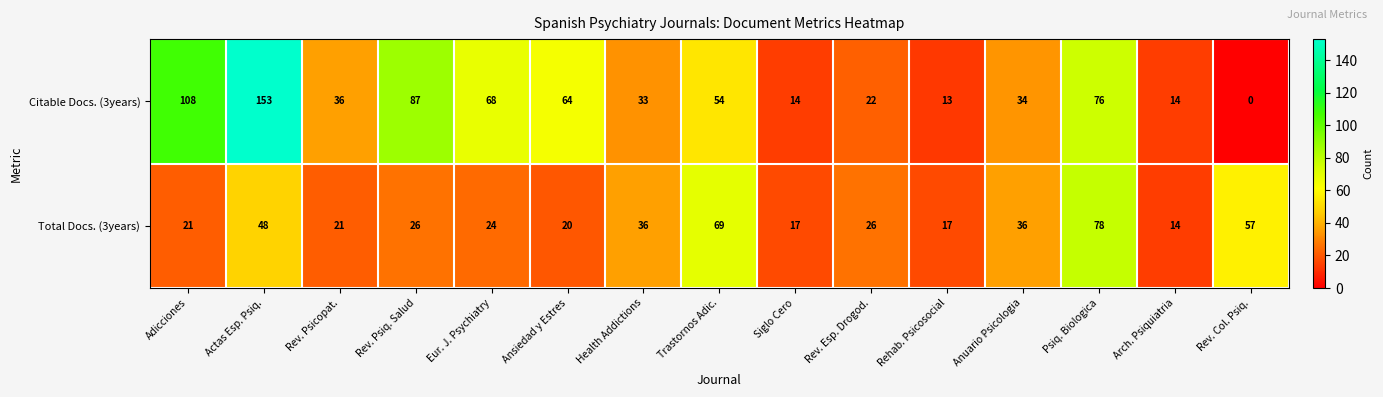

List the series in order of their peak value, highest first.

Citable Docs. (3years), Total Docs. (3years)